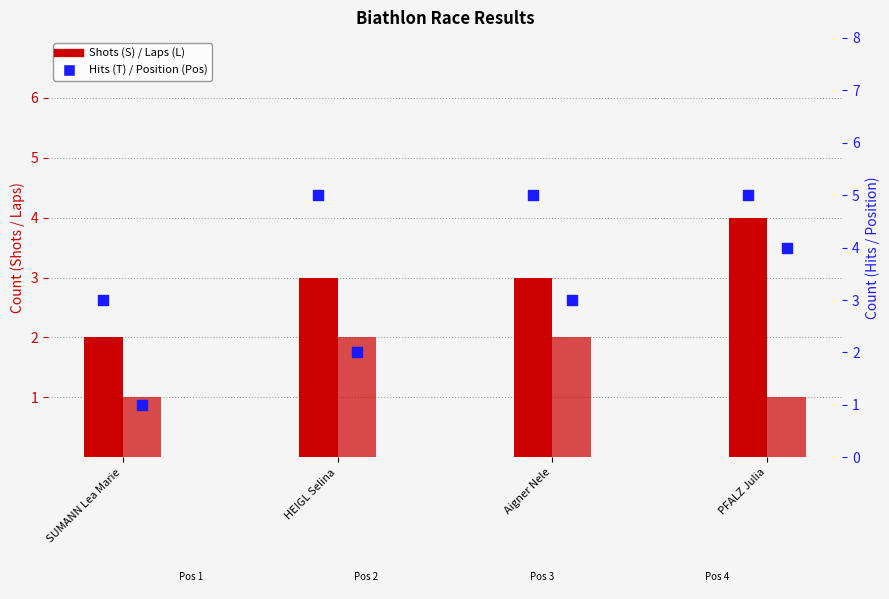

Which series has the largest total across all categories?

Hits (T)